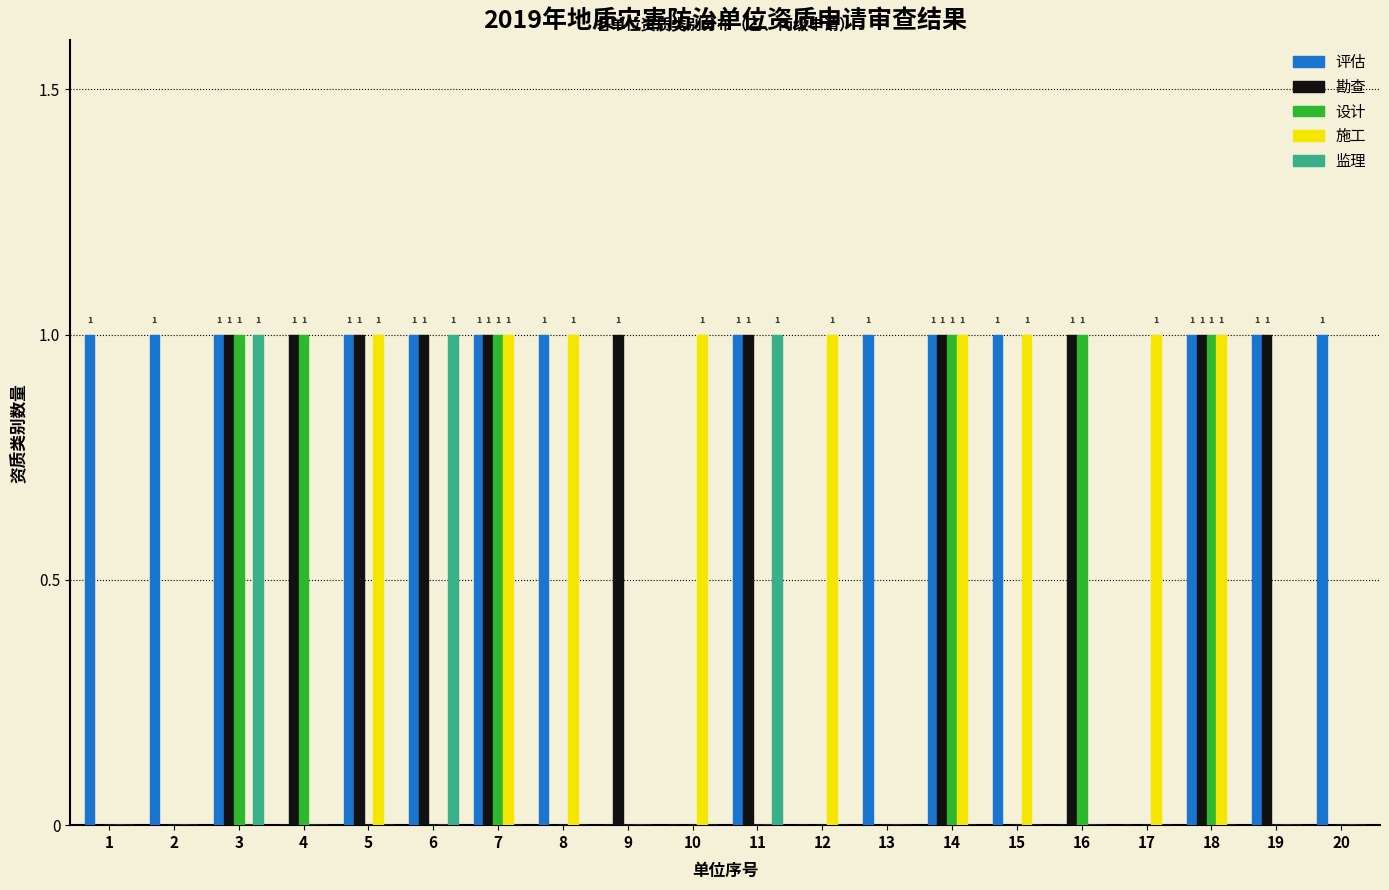

The 评估 series shows 2 at 3. True or false?

False